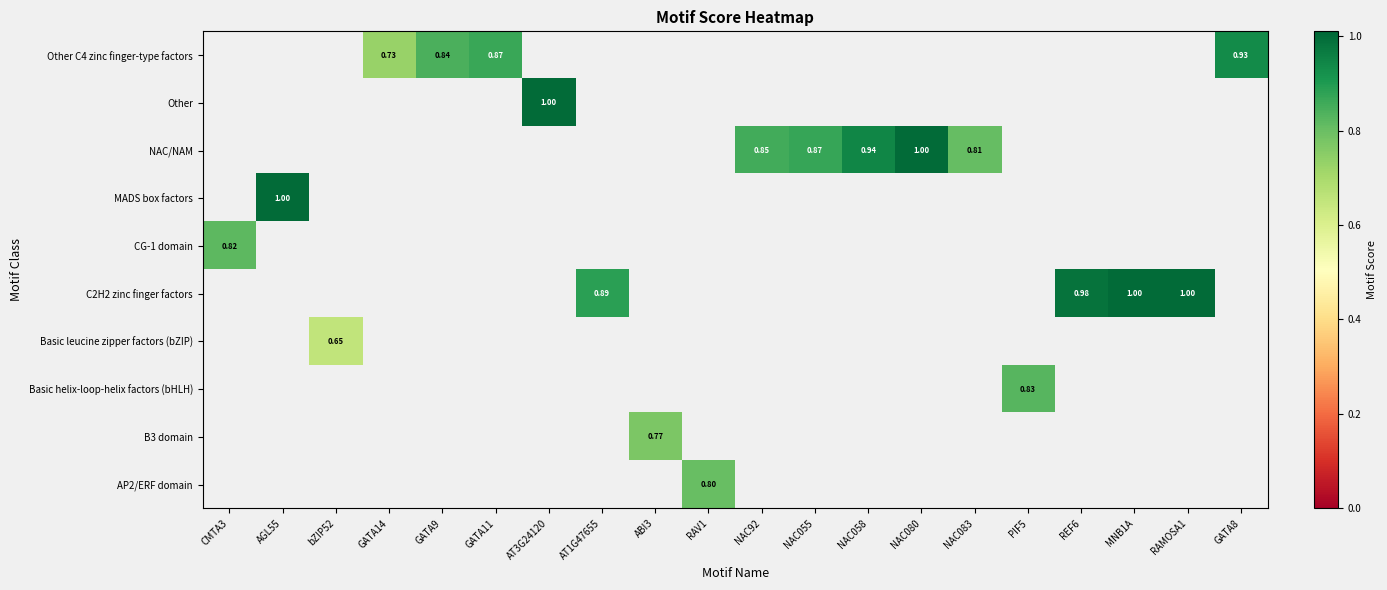

Which category has the highest value across all series?

NAC080